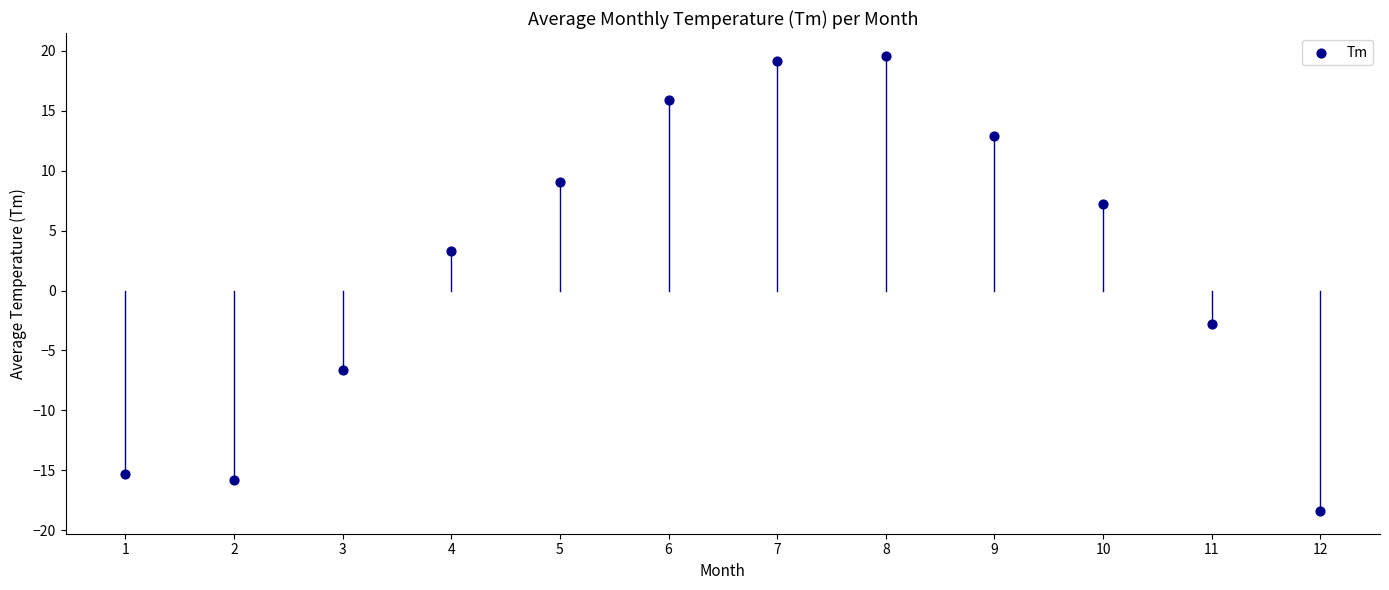

What Y value in the scatter plot is closest to 0?

-2.8